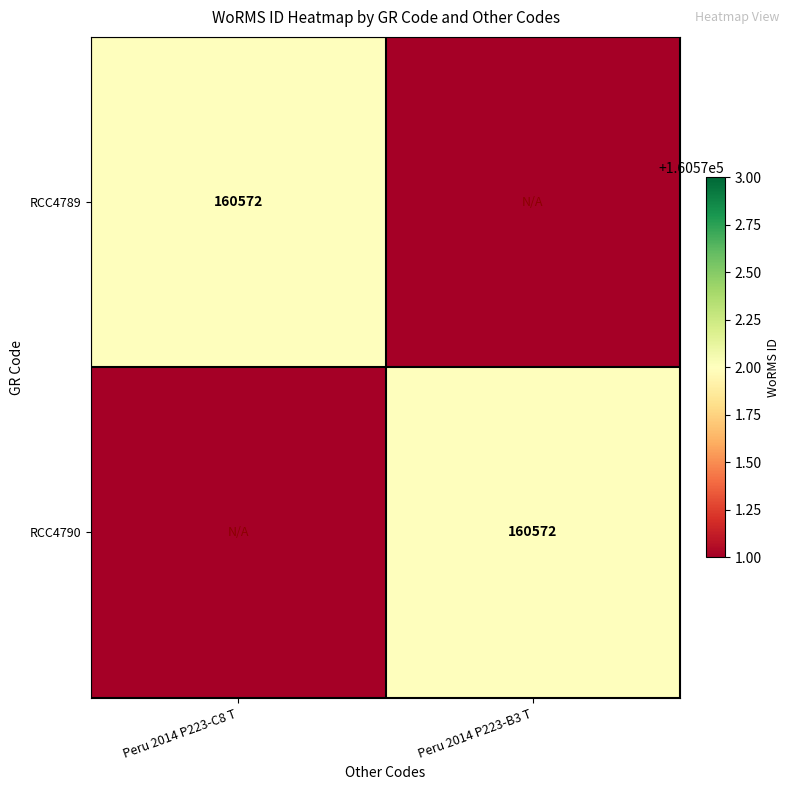

True or false: RCC4790 has a value of 160572 at Peru 2014 P223-B3 T.

True